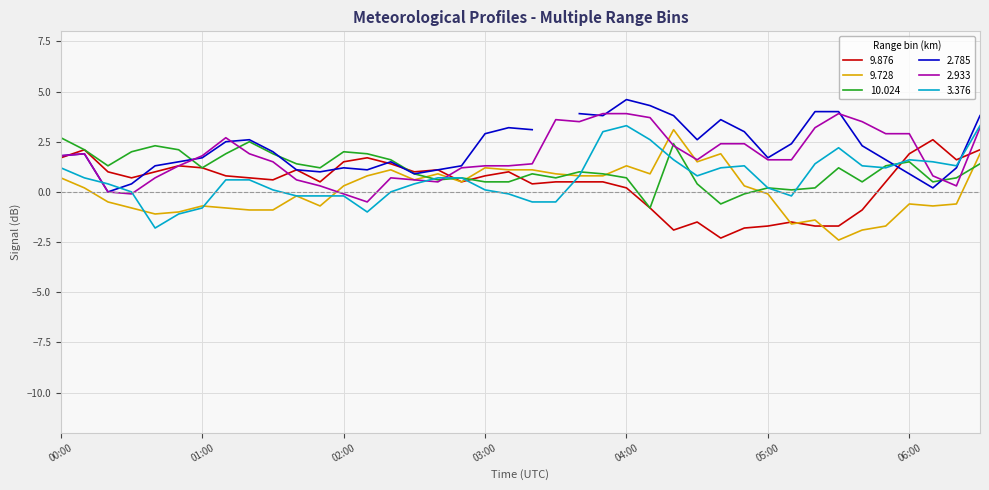

At which label does 10.024 first exceed 1?

00:00